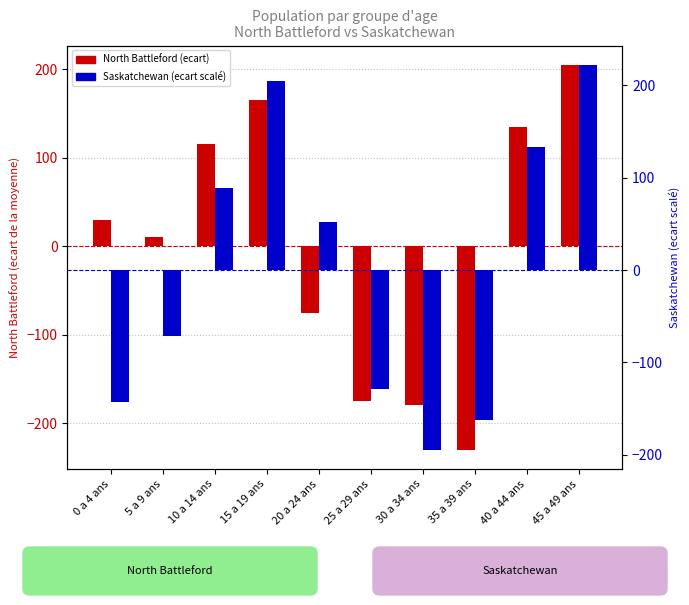

What is the difference between the highest and lowest values at 40 a 44 ans?

2.0